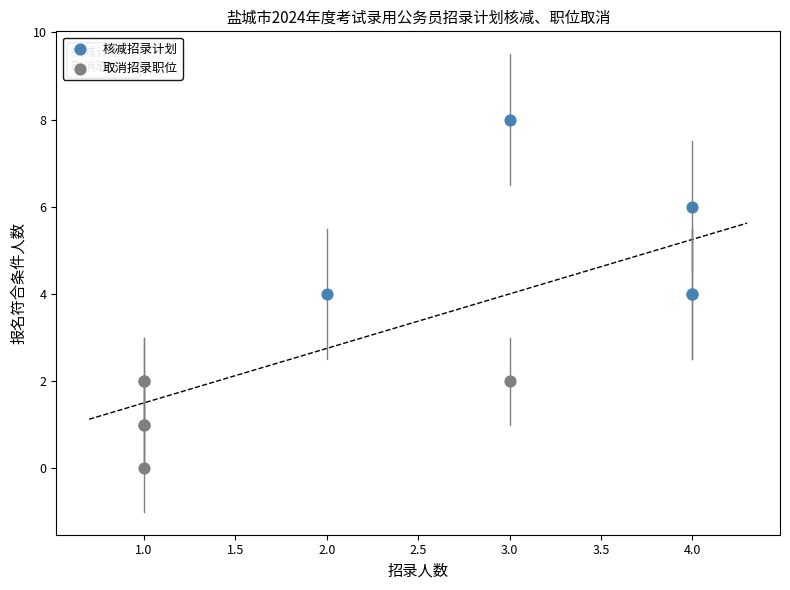

Which series has the widest spread of Y values?

核减招录计划